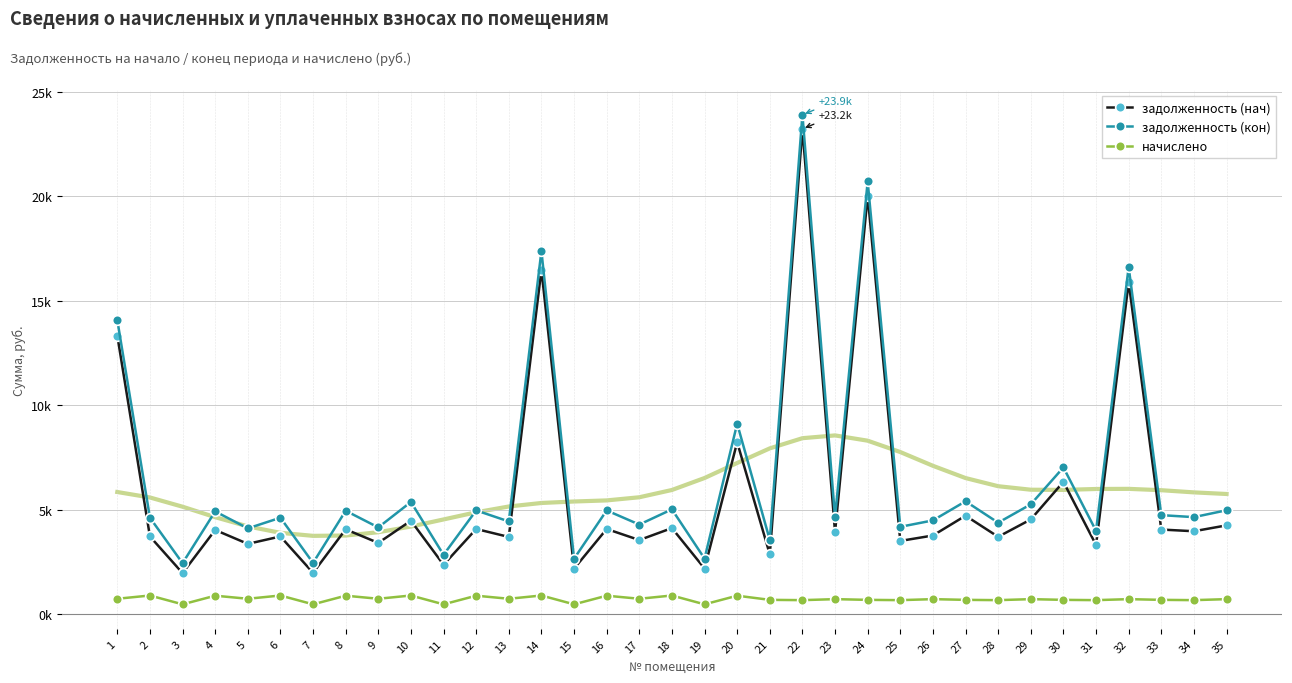

Where does the задолженность (нач) series first go above 3973?

1